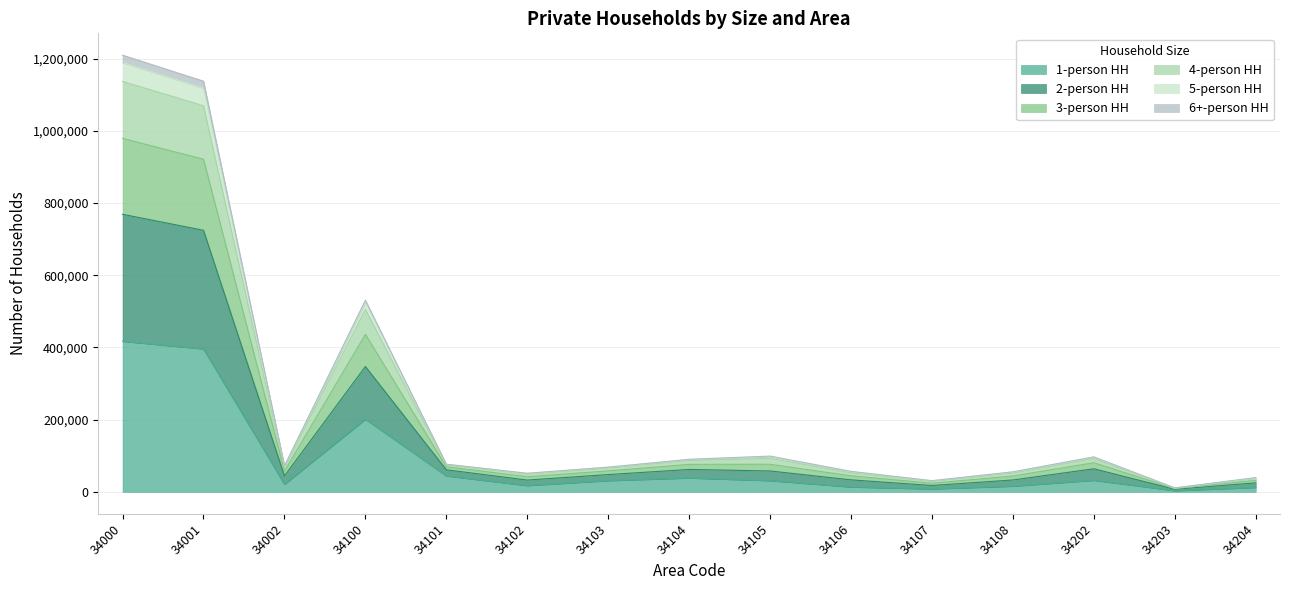

The value of 1-person HH at 34101 is 44325. True or false?

True